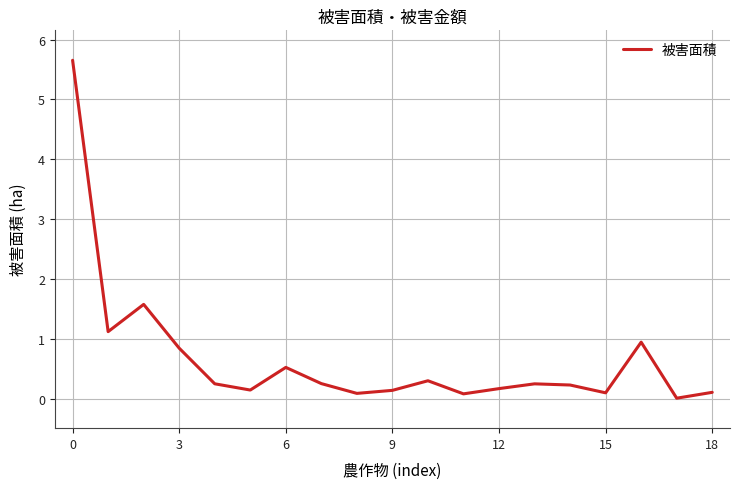

What is the average value?

0.7